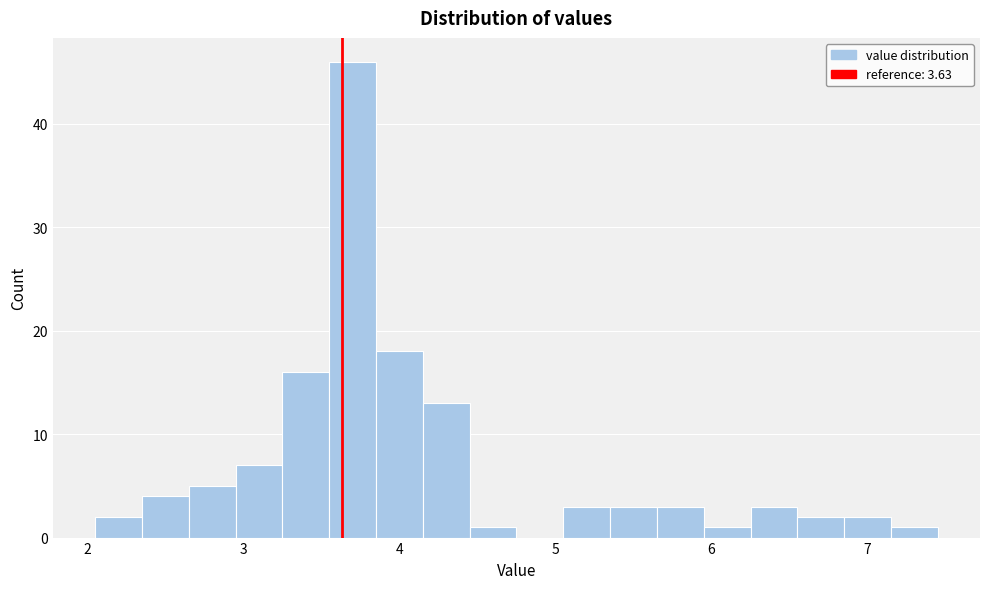

Read against the x-axis, roughly where is the centre of the tallest bar?

3.7